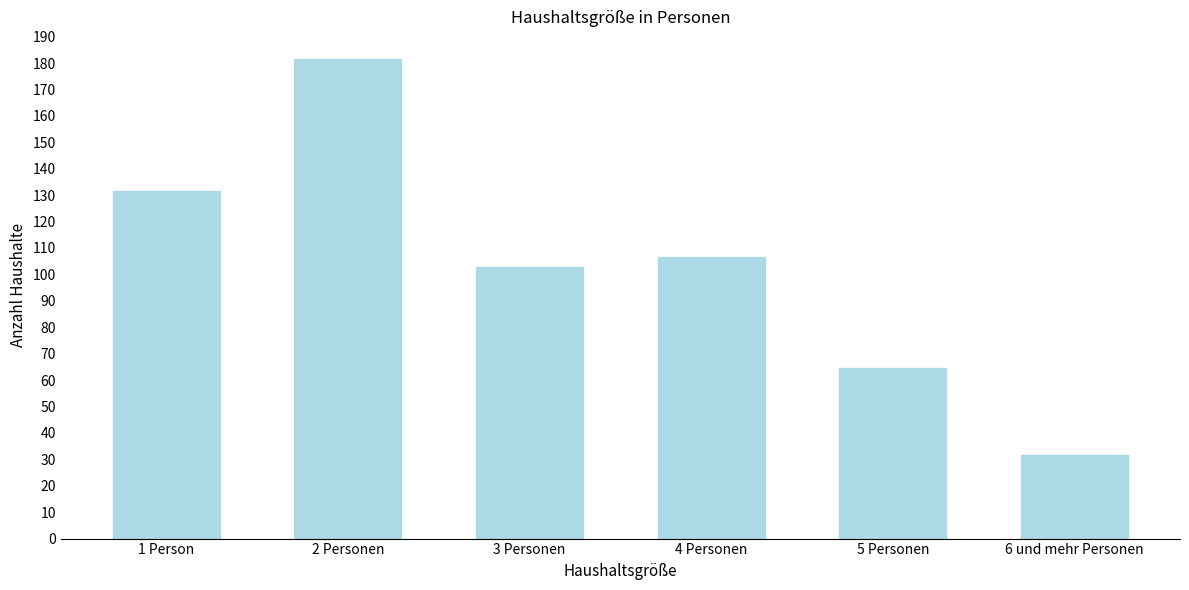

Reading left to right, extract all data points from this chart.

132	182	103	107	65	32